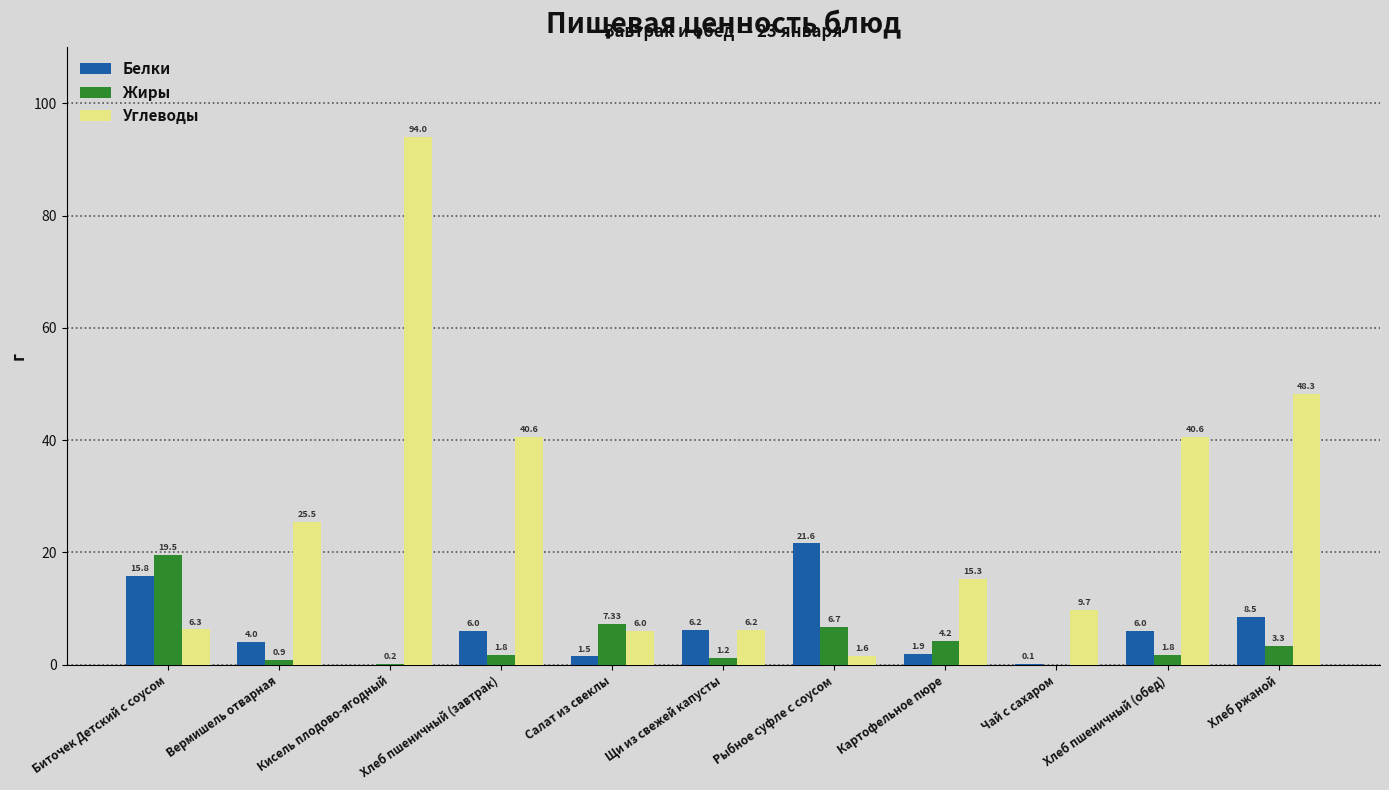

What is the average value of the Углеводы series?

26.7